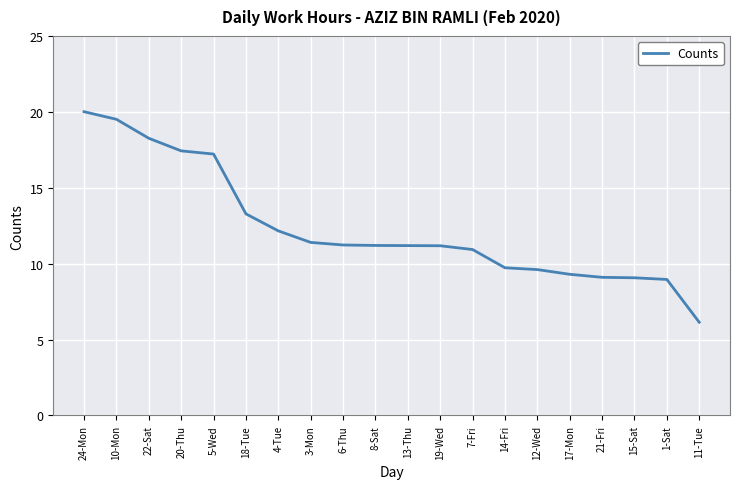

What is the ratio of the value at 3-Mon to the value at 12-Wed?

1.2